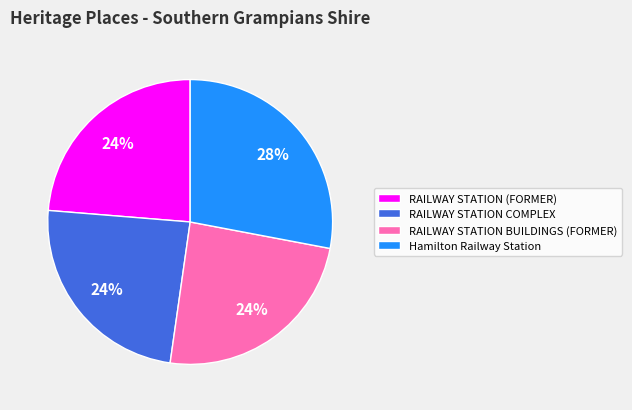

What is the largest slice in the pie chart?

Hamilton Railway Station